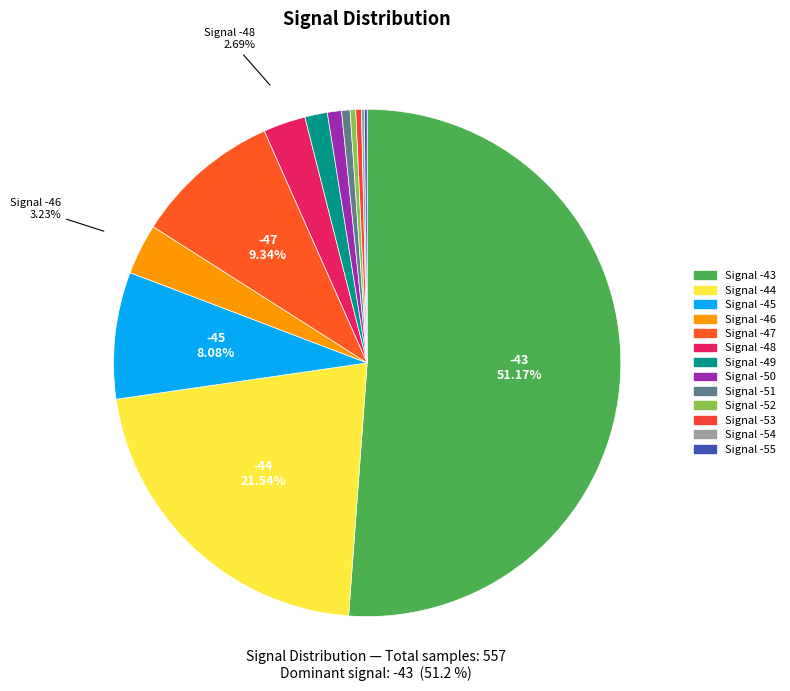

Is there a majority slice in this chart?

Yes